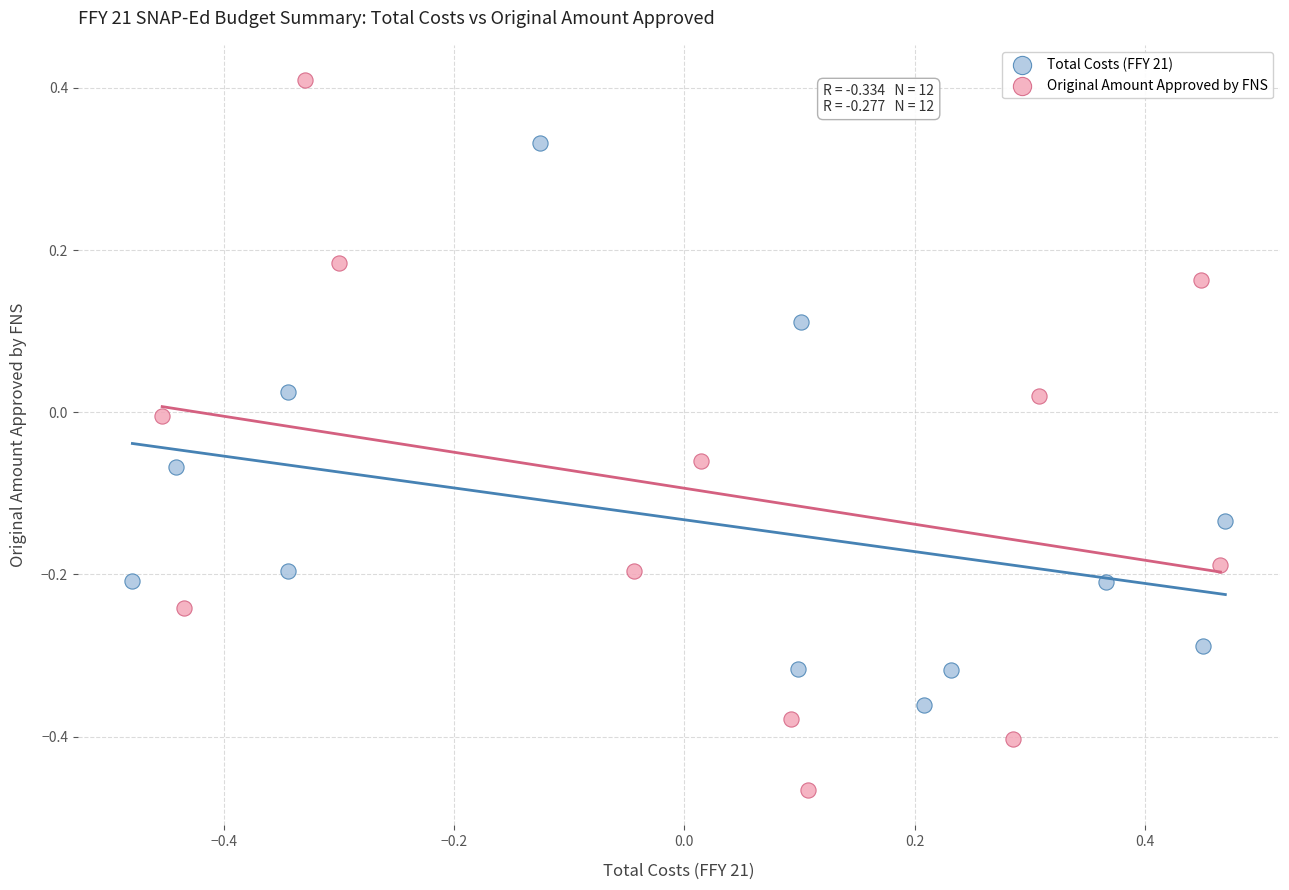

Which series contains the lowest Y value?

Original Amount Approved by FNS